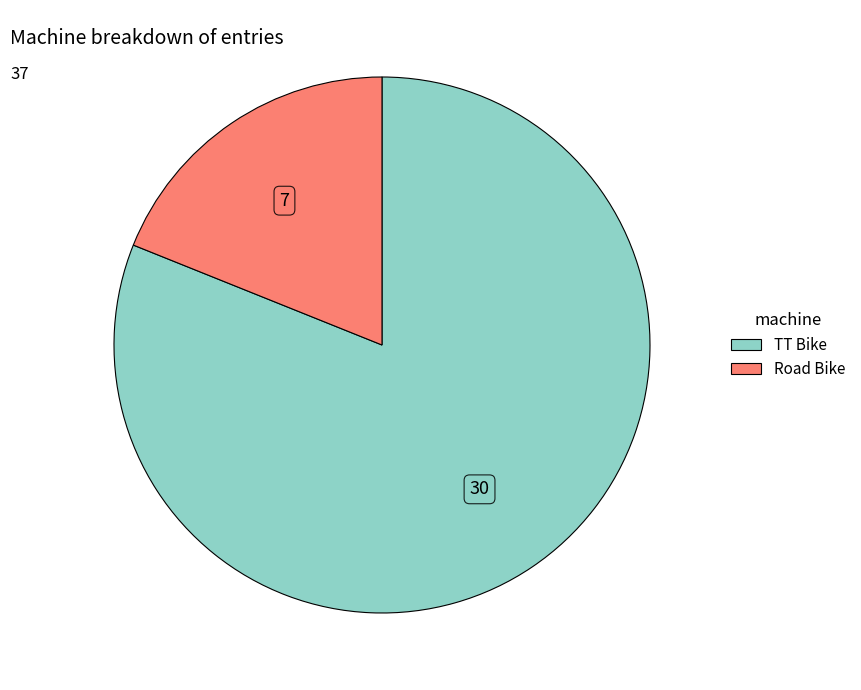

How many segments does this pie chart have?

2